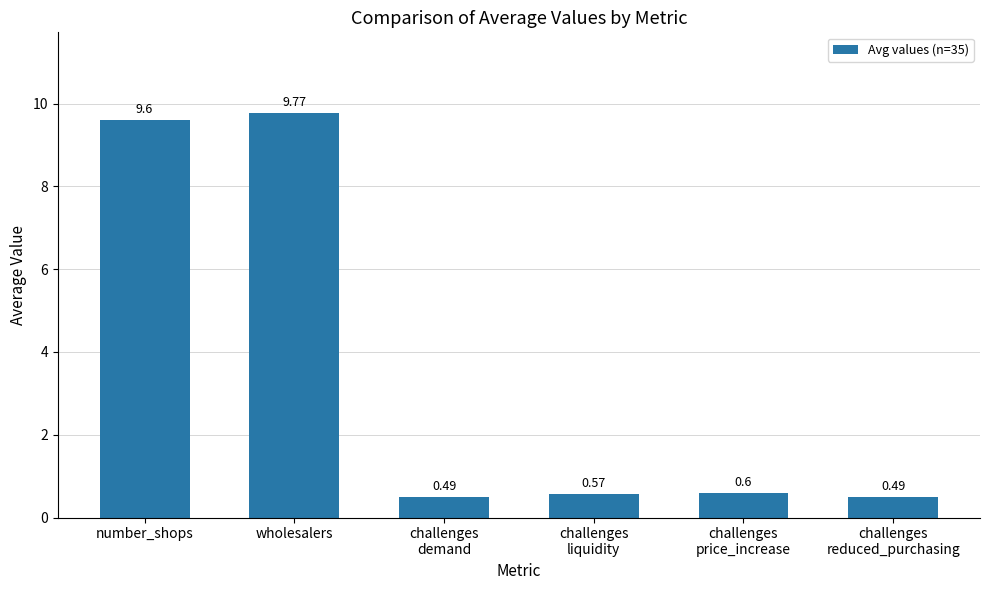

What is the sum of all values?

21.5